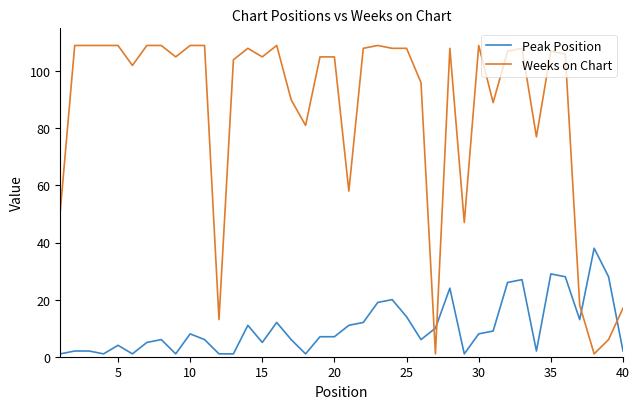

What is the maximum value for Weeks on Chart?

109